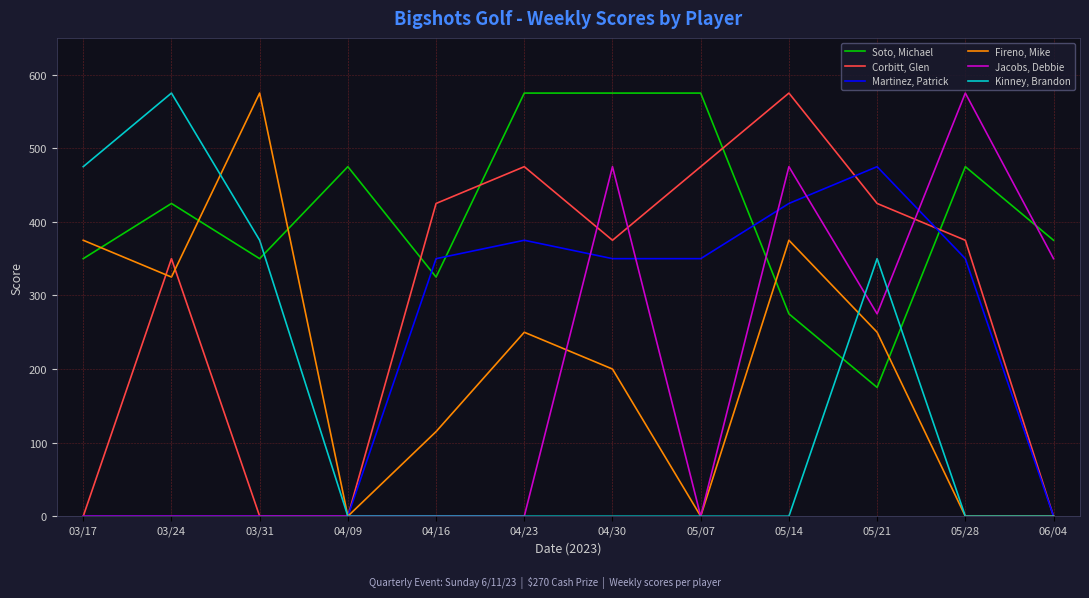

The Martinez, Patrick series shows 425 at 05/14. True or false?

True